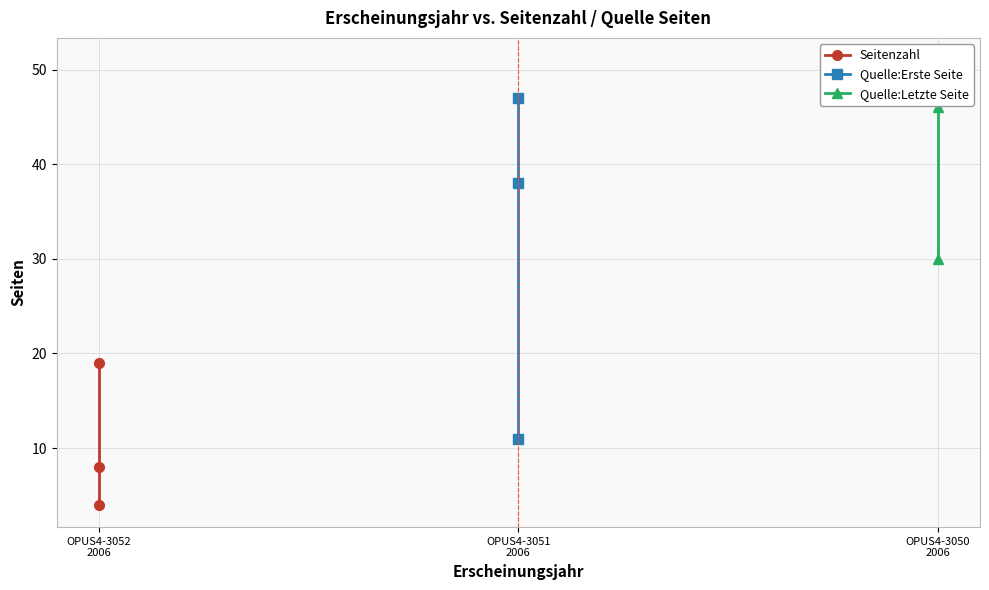

What is the lowest value of the Quelle:Letzte Seite series?

30